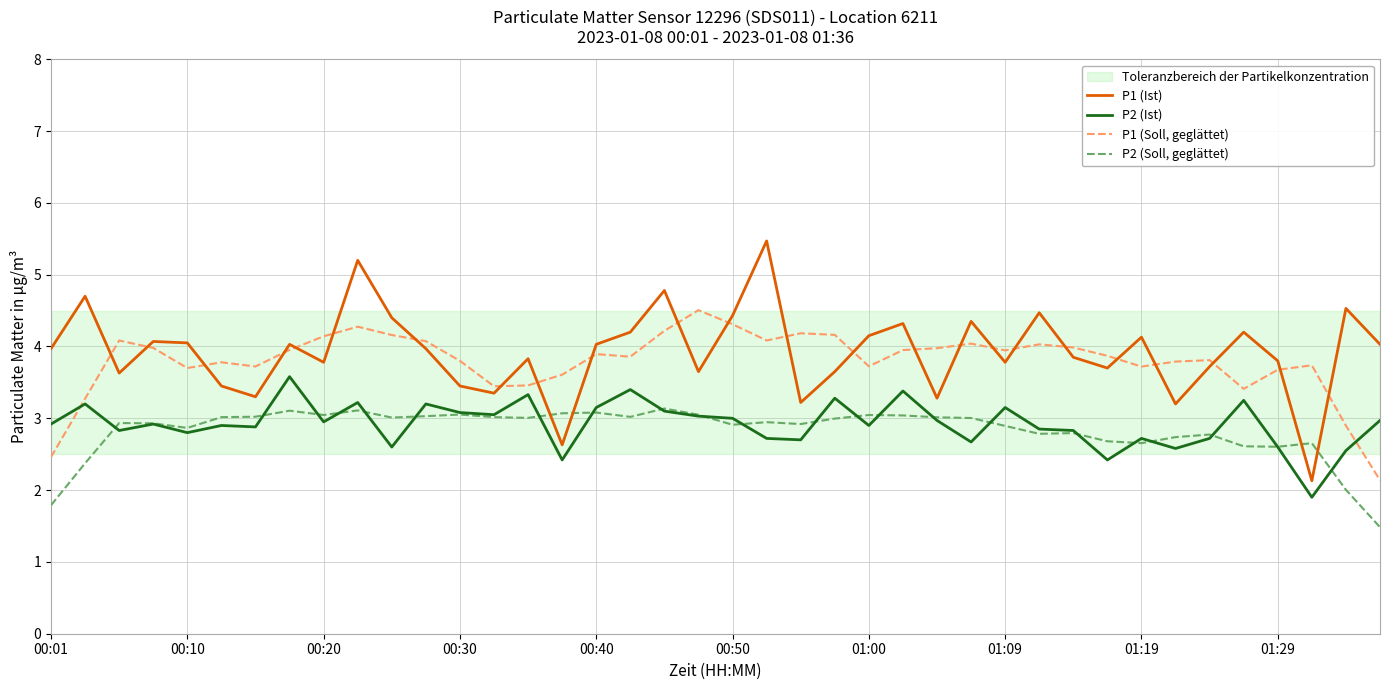

What is the lowest value of the P1 (Soll, geglättet) series?

2.1